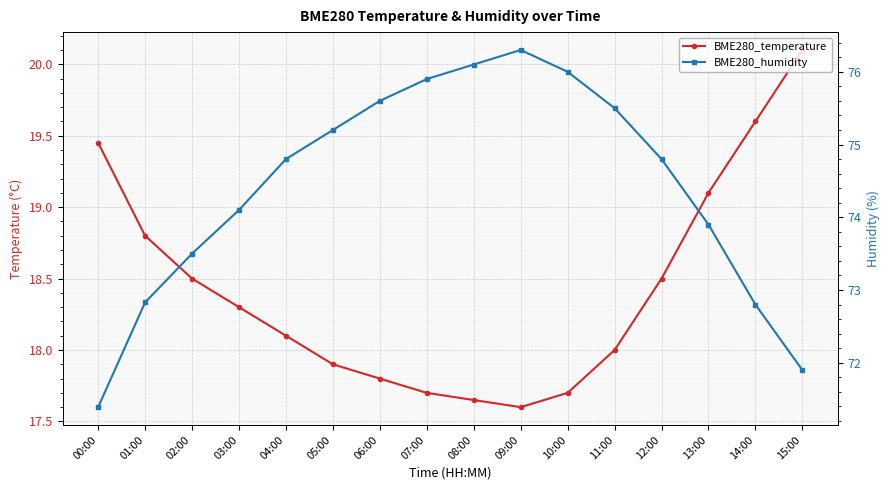

Which series has the widest spread of values?

BME280_humidity